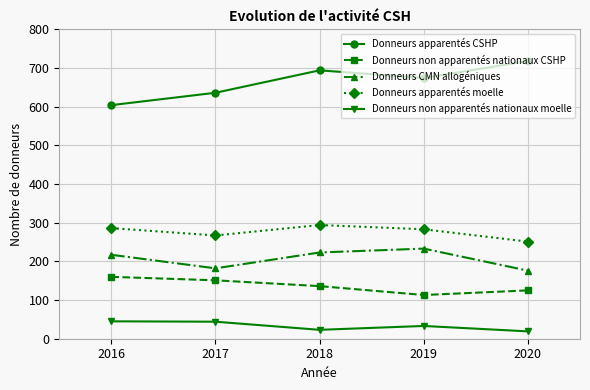

Where is the first local minimum for Donneurs non apparentés nationaux moelle?

2018